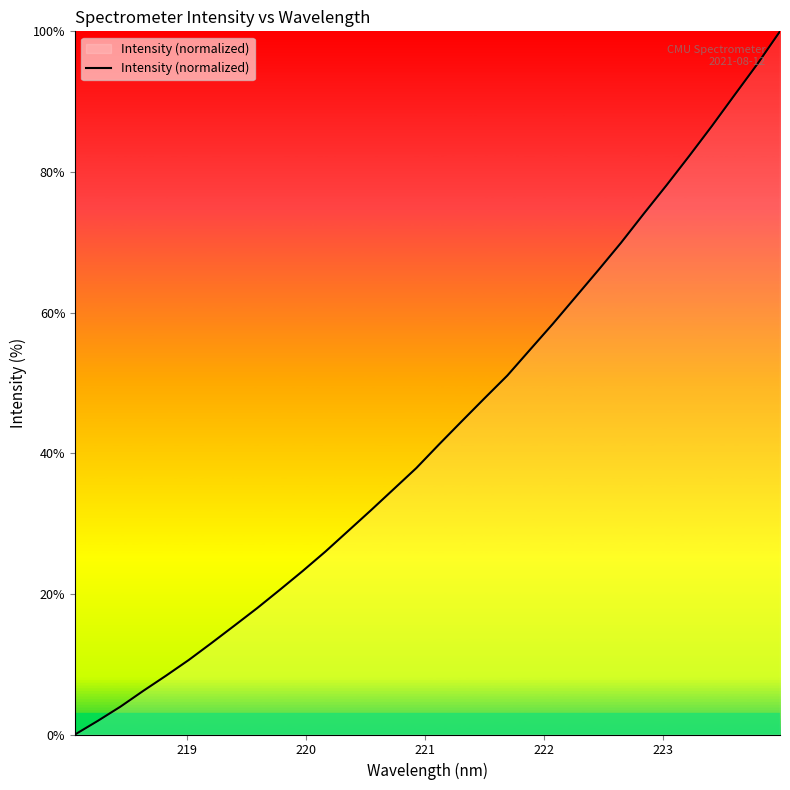

What is the greatest value displayed?

100.0